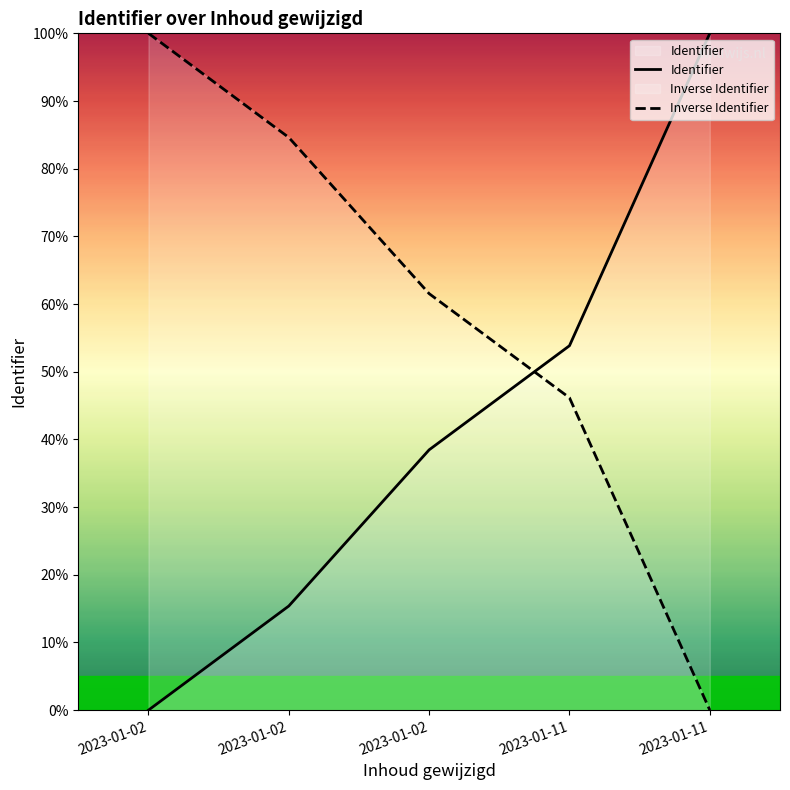

The Inverse Identifier series shows 100.0 at 2023-01-02. True or false?

True